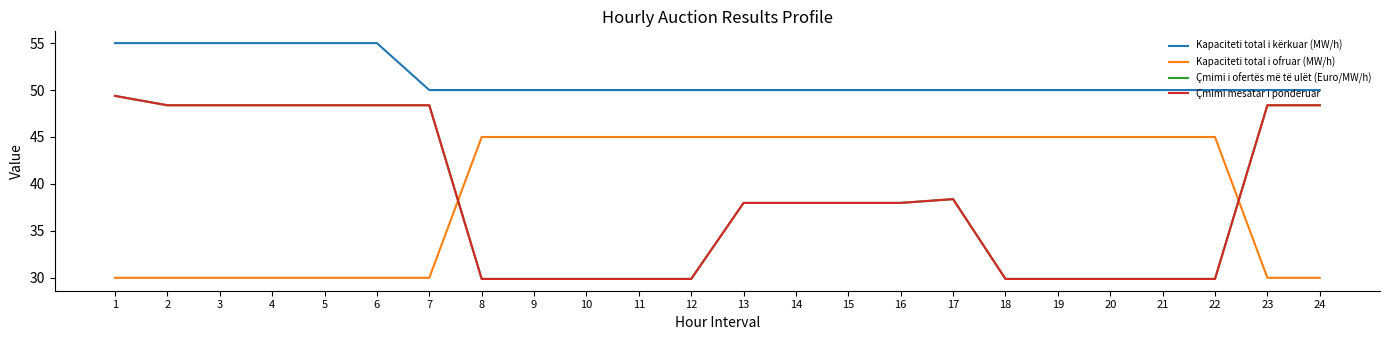

What is the difference between the second highest and second lowest values in the Kapaciteti total i kërkuar (MW/h) series?

5.0